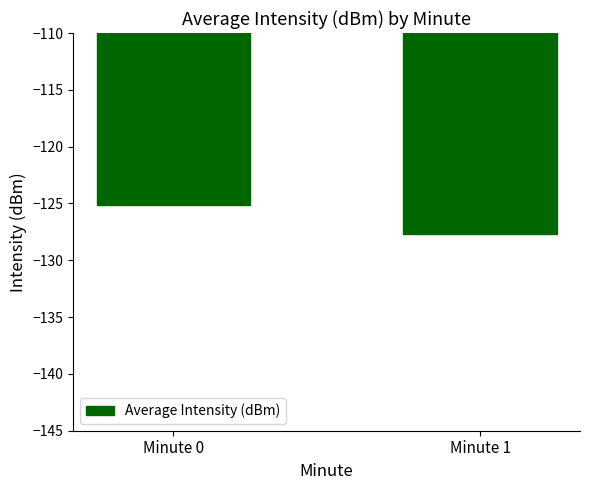

At which label is the value closest to -126?

Minute 0